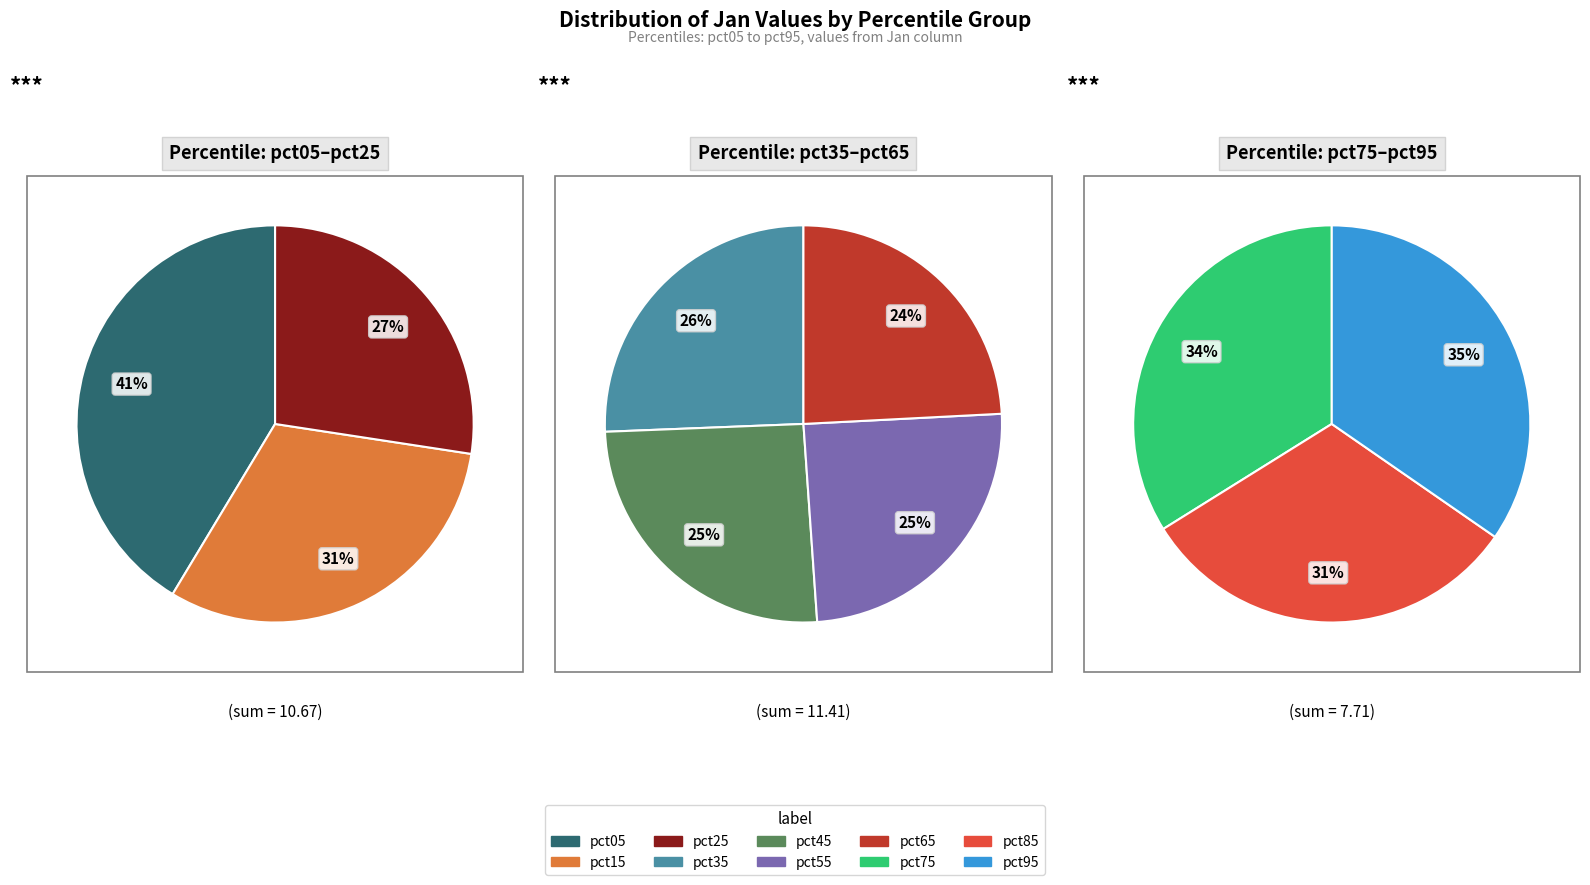

Does pct25 represent more than half of the total?

No